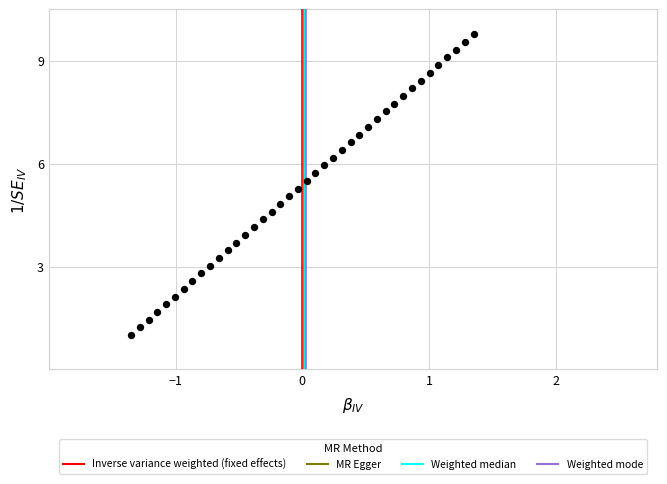

What is the range of X values (max minus min)?

2.7